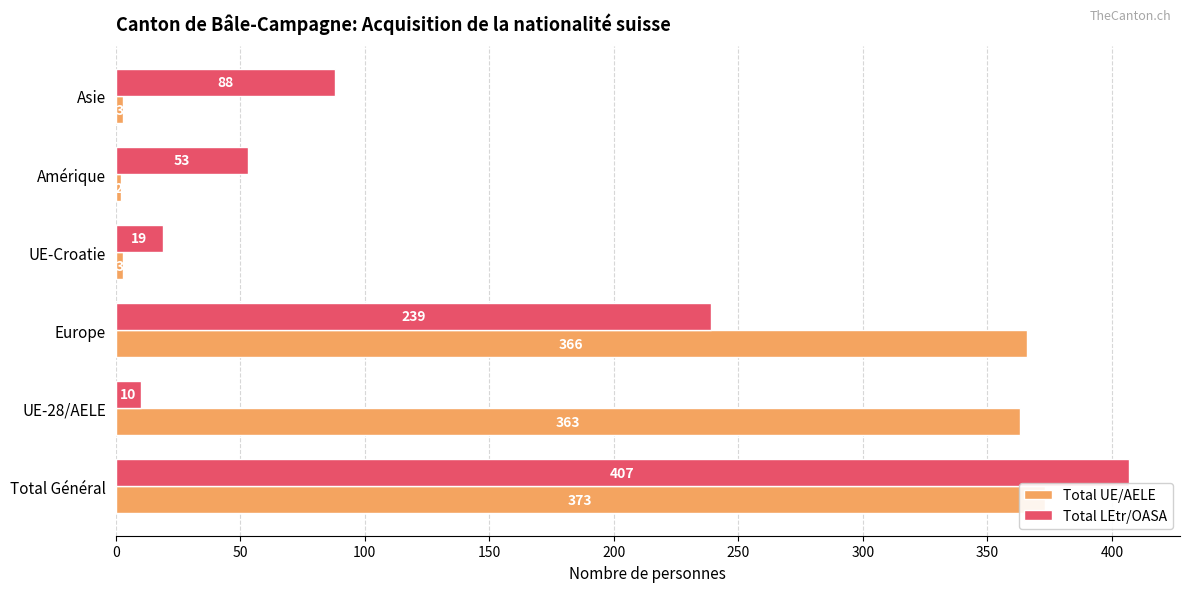

What is the total value across all series at UE-28/AELE?

373